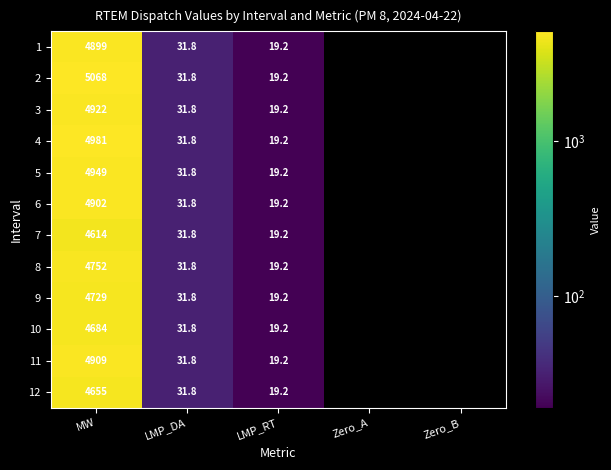

What is the total value across all series at MW?

58064.0